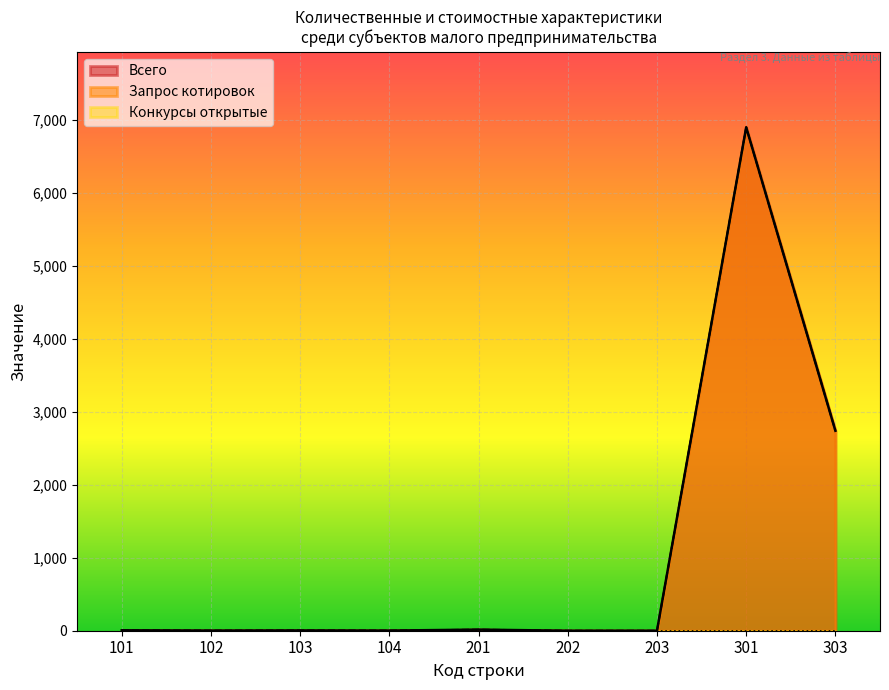

What is the sum of the values at 201 and 103?

19